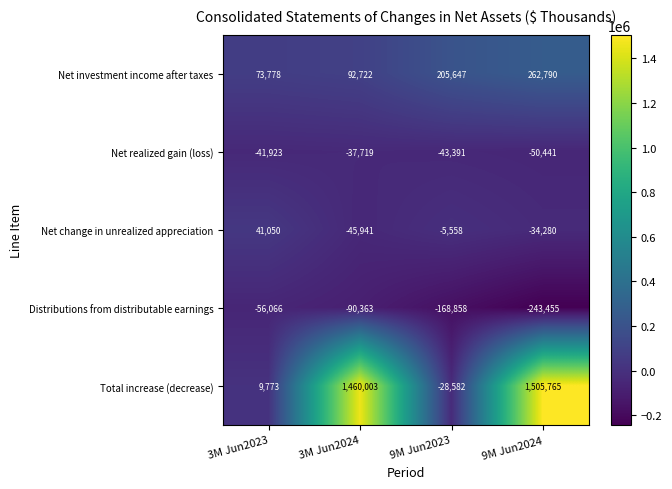

Which series has the widest spread of values?

Total increase (decrease)